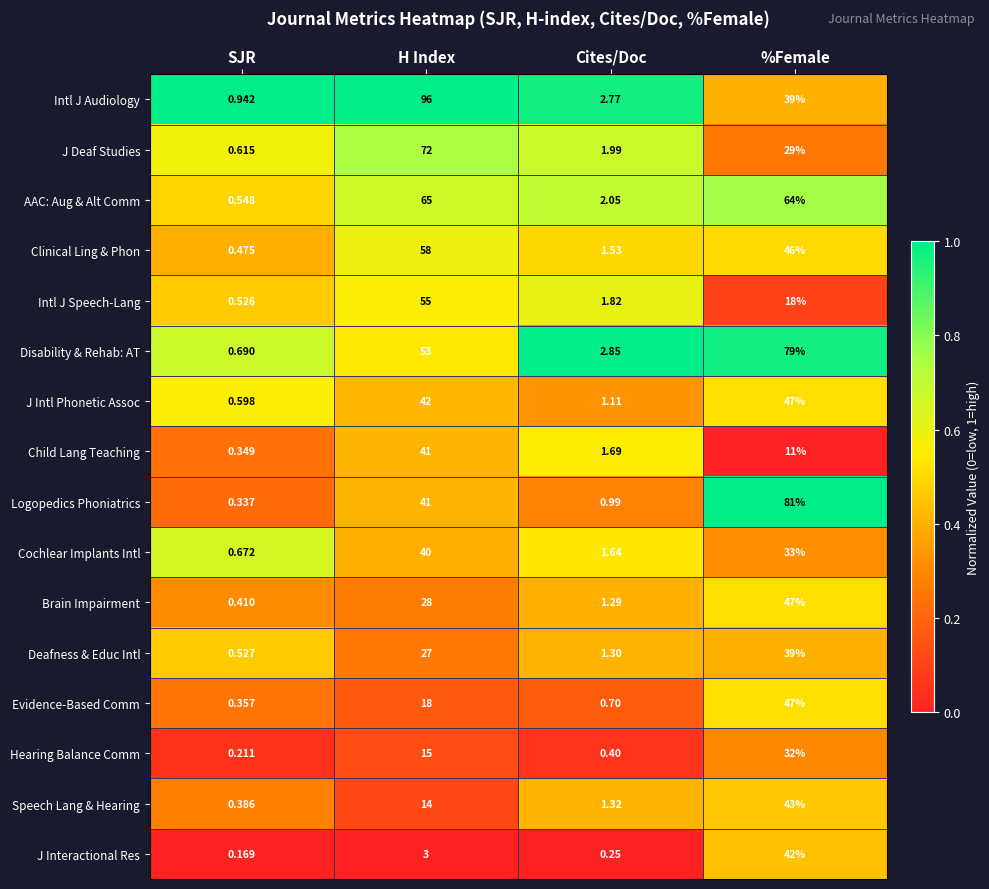

Where is Cochlear Implants Intl nearest to the value 20?

%Female